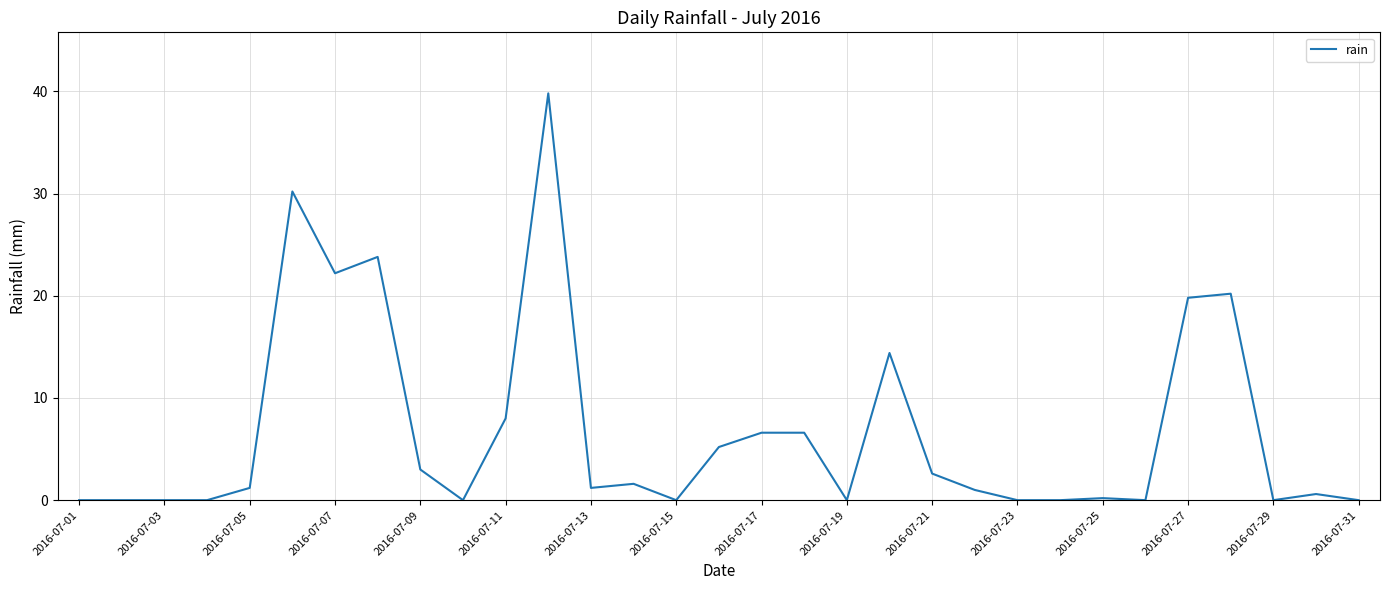

What is the greatest value displayed?

39.8